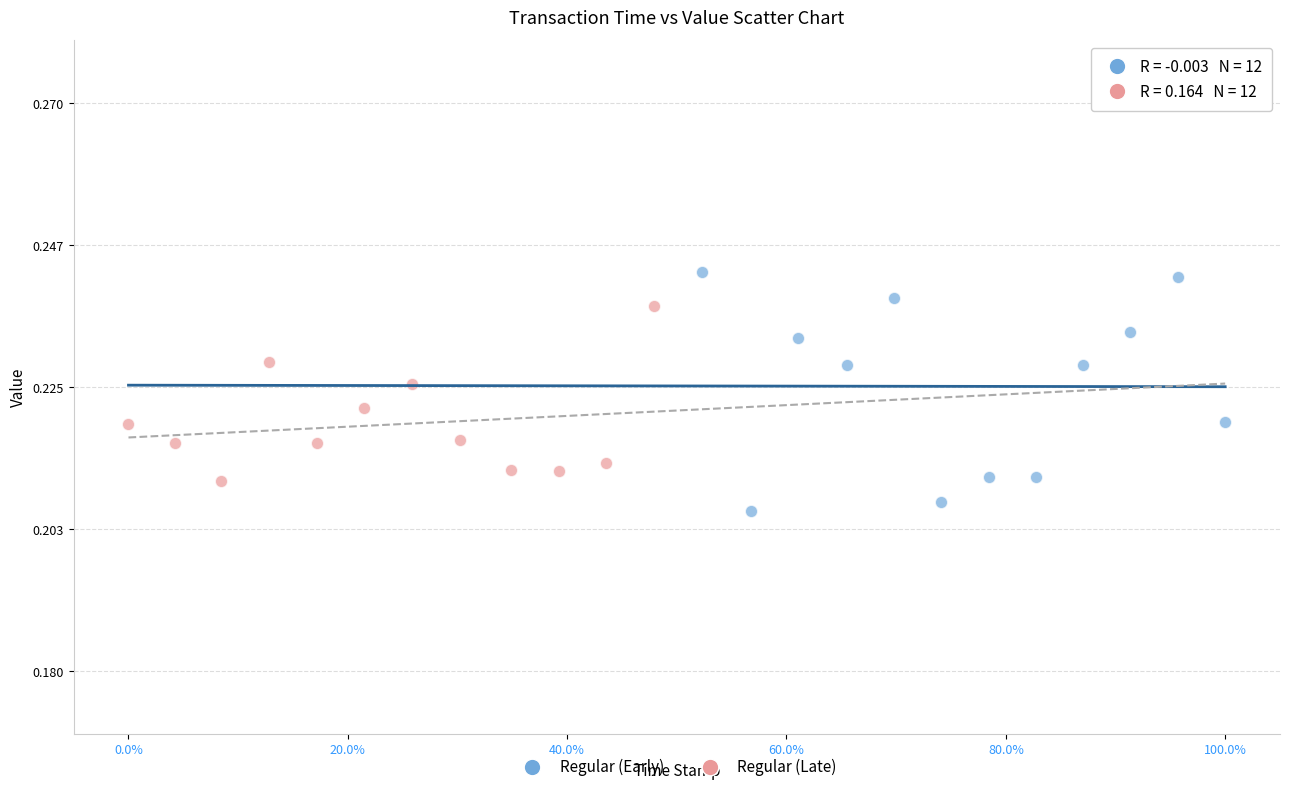

What are all the series names shown in the legend?

Regular (Early), Regular (Late)